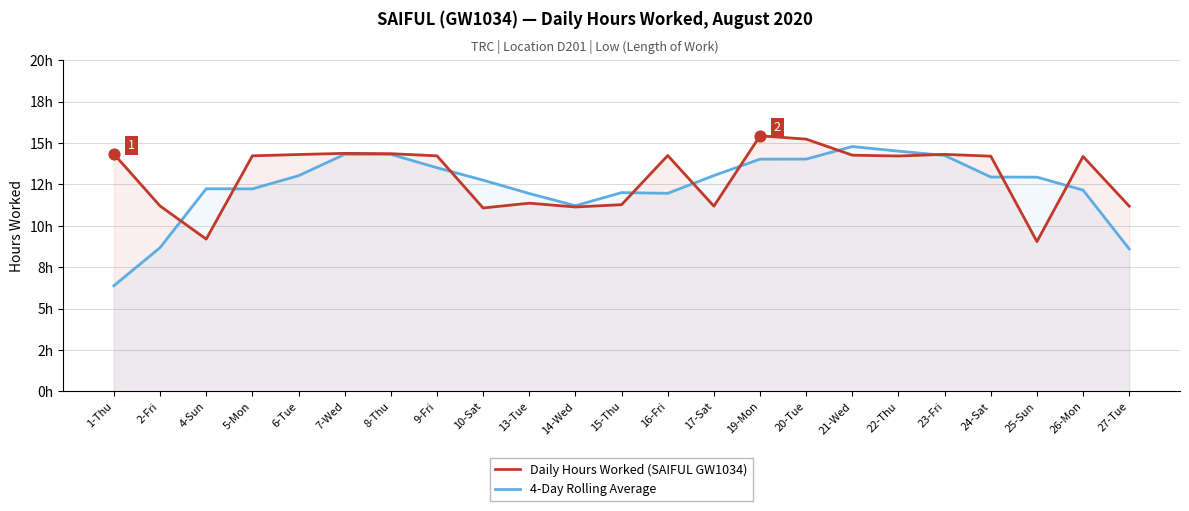

Which series contains the lowest Y value?

4-Day Rolling Average